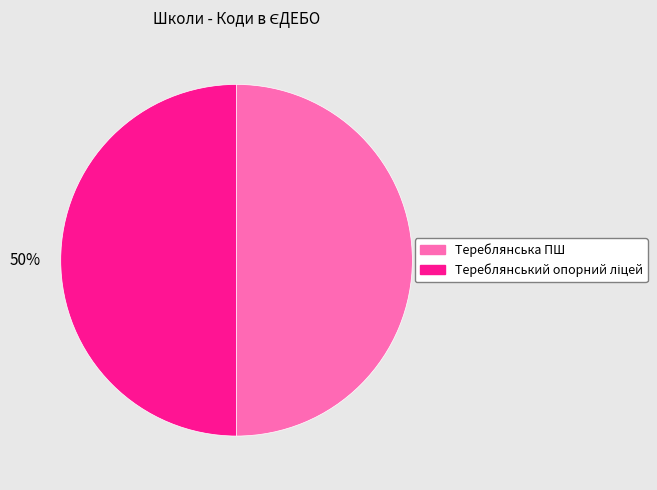

How many segments does this pie chart have?

2